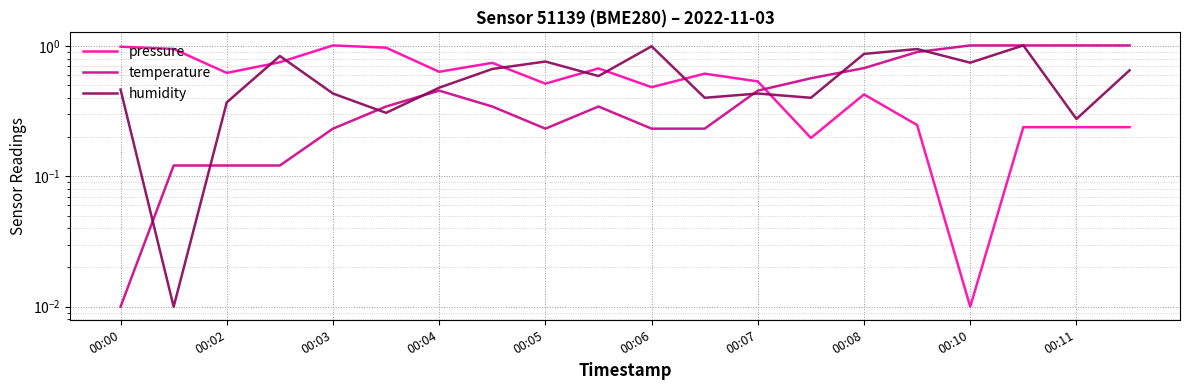

True or false: temperature has a value of 0.2 at 00:04.

False